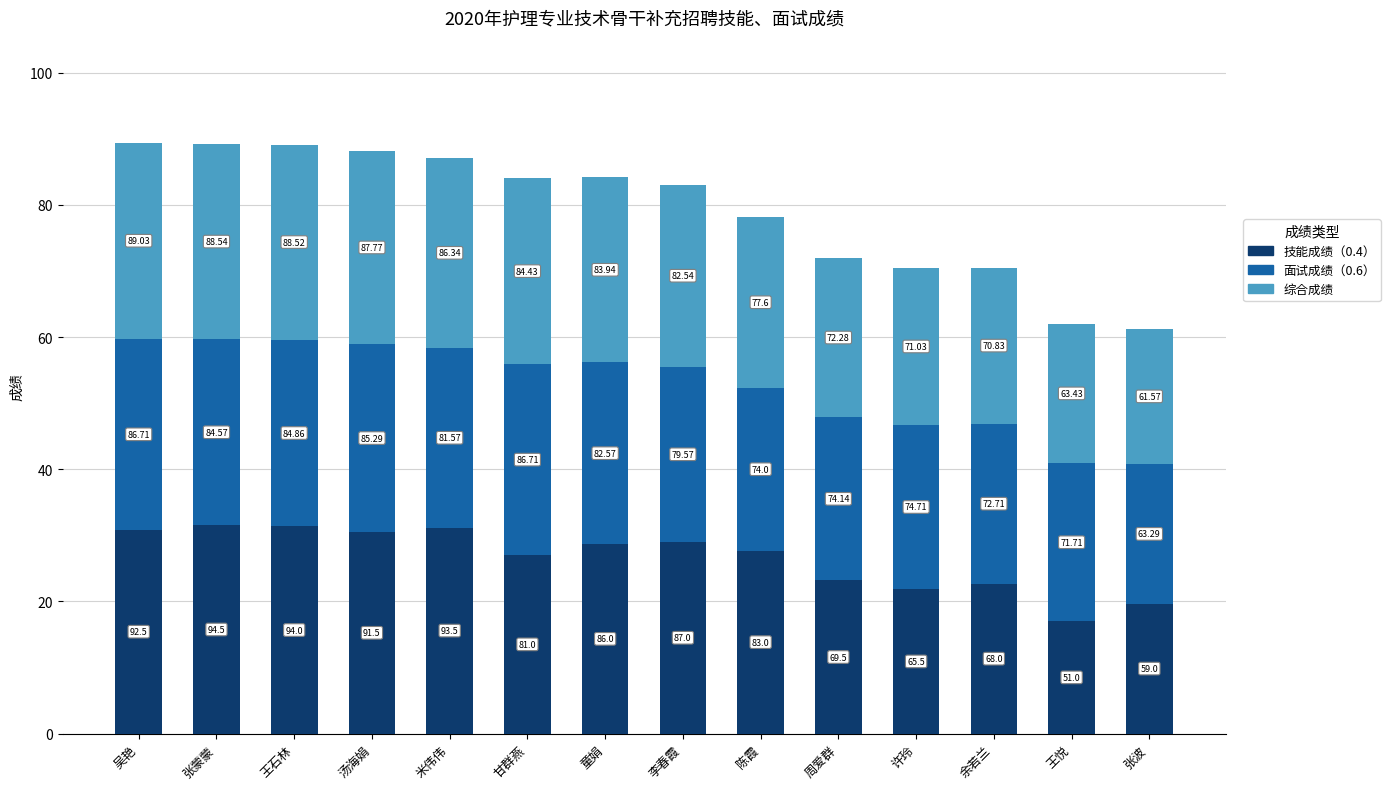

What position from the right is 吴艳?

14